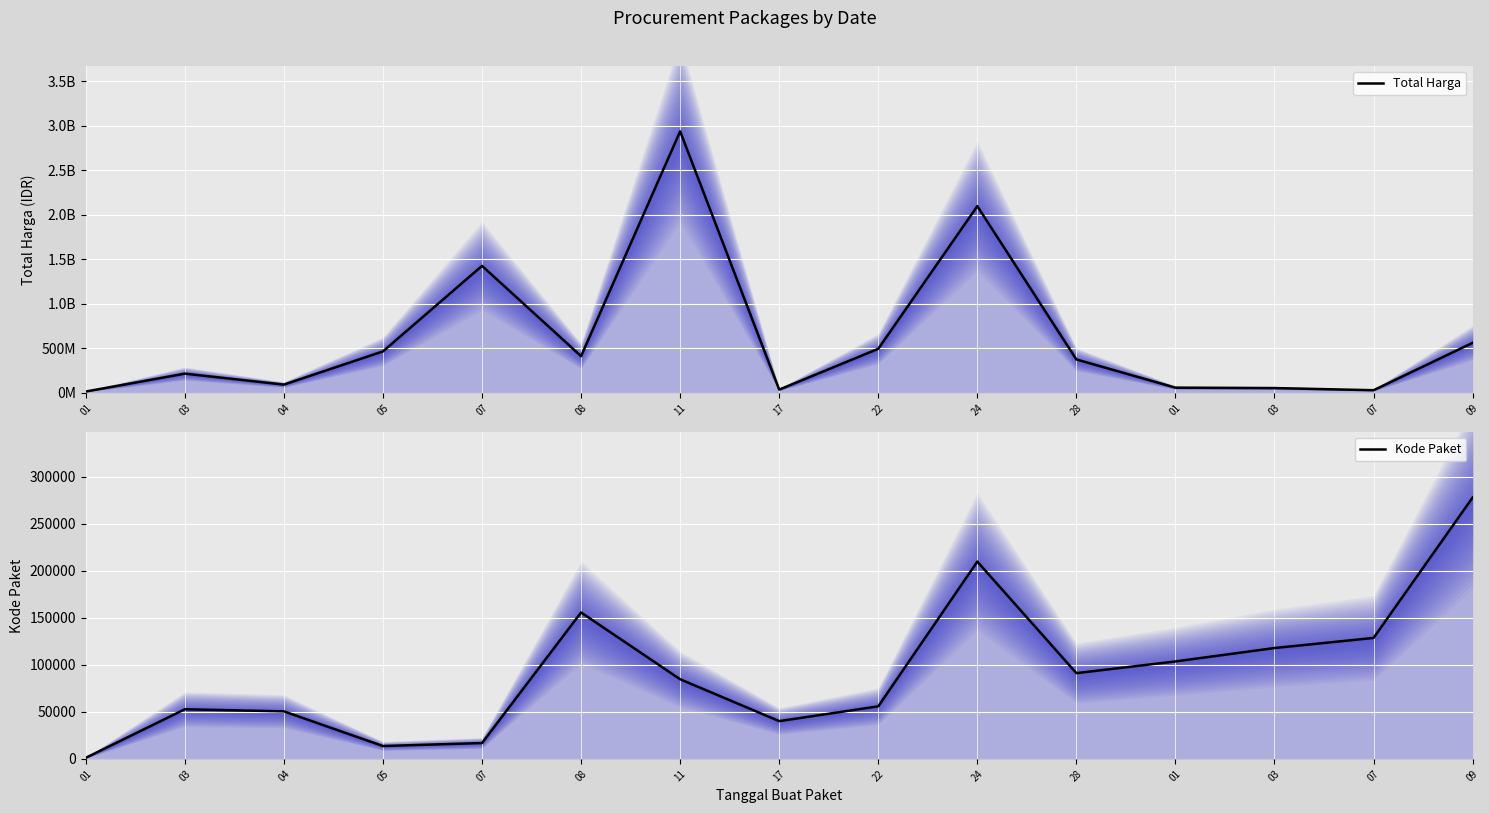

True or false: Total Harga has a value of 3460852378 at 24.

False